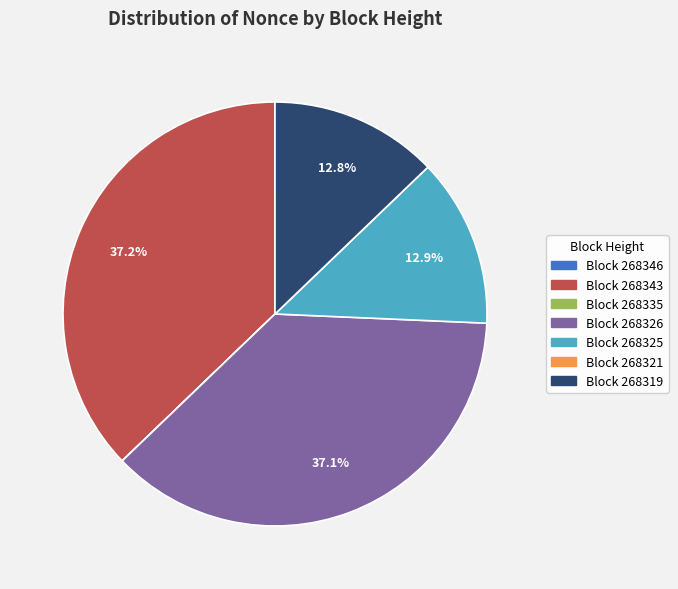

Approximately how many times larger is the value at Block 268343 compared to Block 268319?

2.9